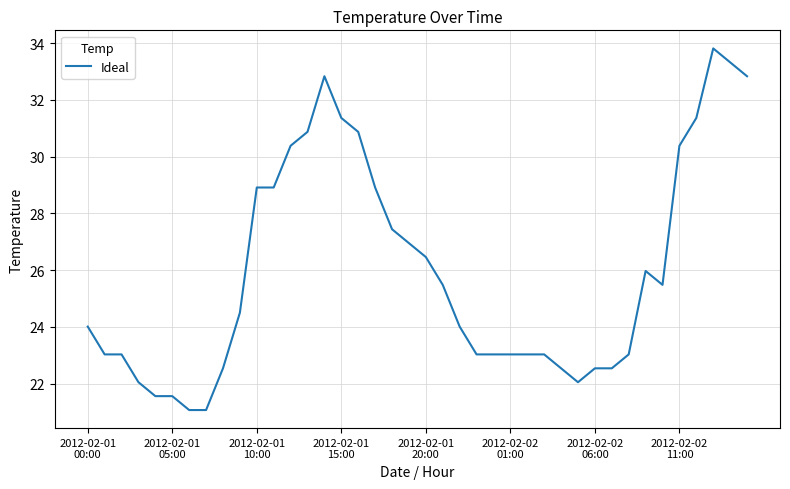

What is the maximum value shown in the chart?

33.8